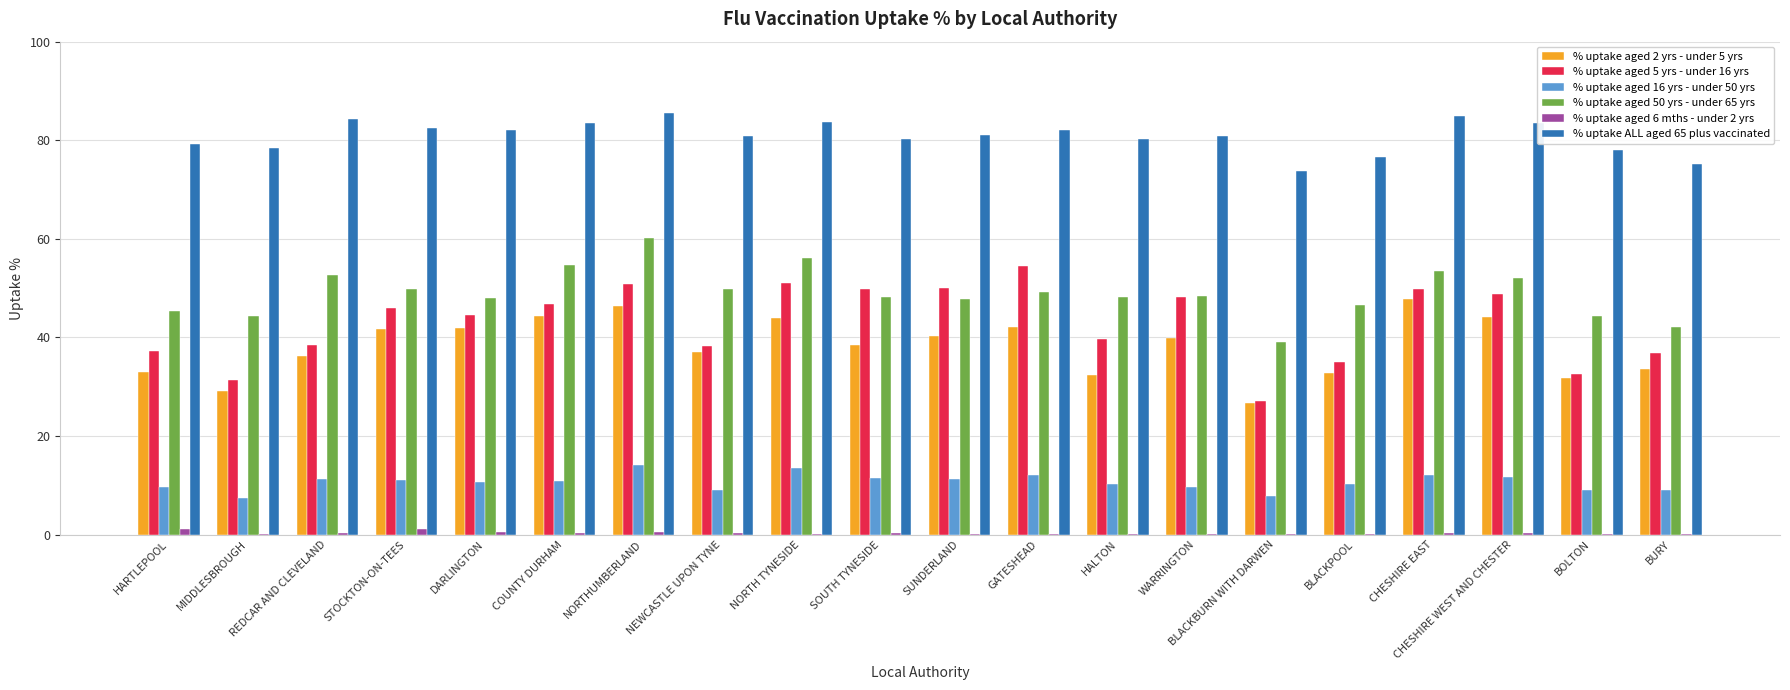

What are all the series names shown in the legend?

% uptake aged 2 yrs - under 5 yrs, % uptake aged 5 yrs - under 16 yrs, % uptake aged 16 yrs - under 50 yrs, % uptake aged 50 yrs - under 65 yrs, % uptake aged 6 mths - under 2 yrs, % uptake ALL aged 65 plus vaccinated